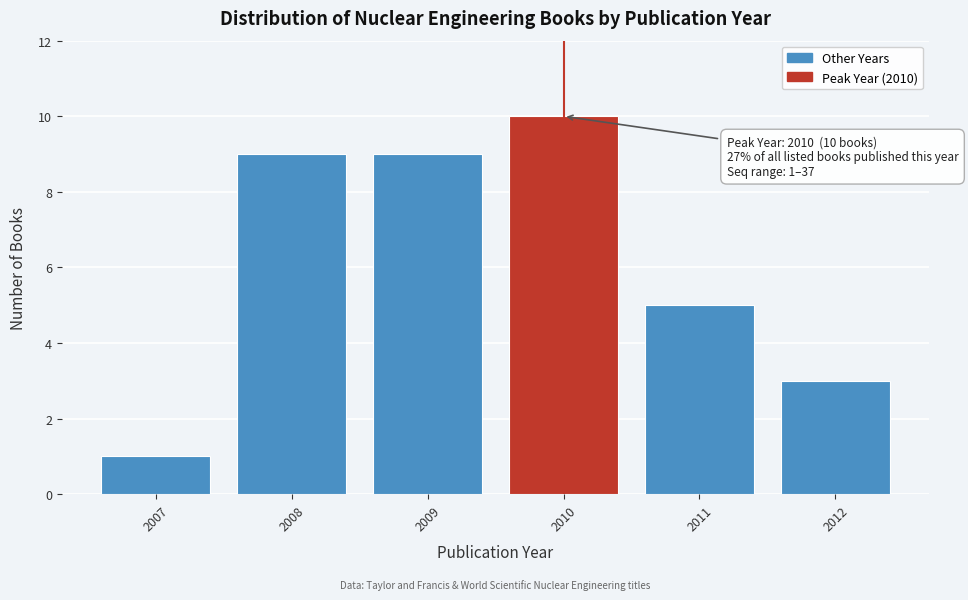

Reading left to right, extract all data points from this chart.

2007=1	2008=9	2009=9	2010=10	2011=5	2012=3